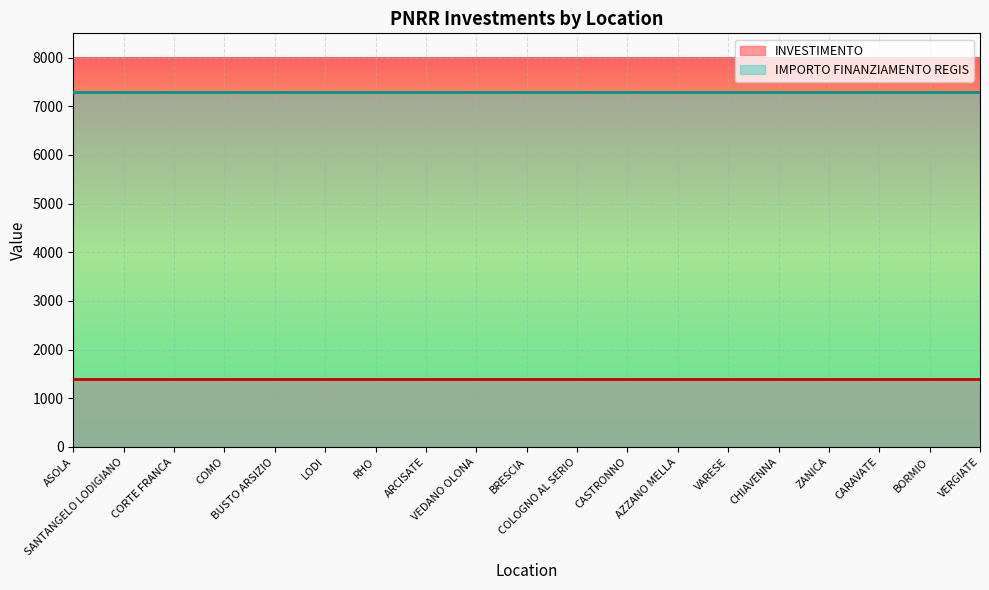

List the labels in order of IMPORTO FINANZIAMENTO REGIS value, smallest first.

ASOLA, SANTANGELO LODIGIANO, CORTE FRANCA, COMO, BUSTO ARSIZIO, LODI, RHO, ARCISATE, VEDANO OLONA, BRESCIA, COLOGNO AL SERIO, CASTRONNO, AZZANO MELLA, VARESE, CHIAVENNA, ZANICA, CARAVATE, BORMIO, VERGIATE